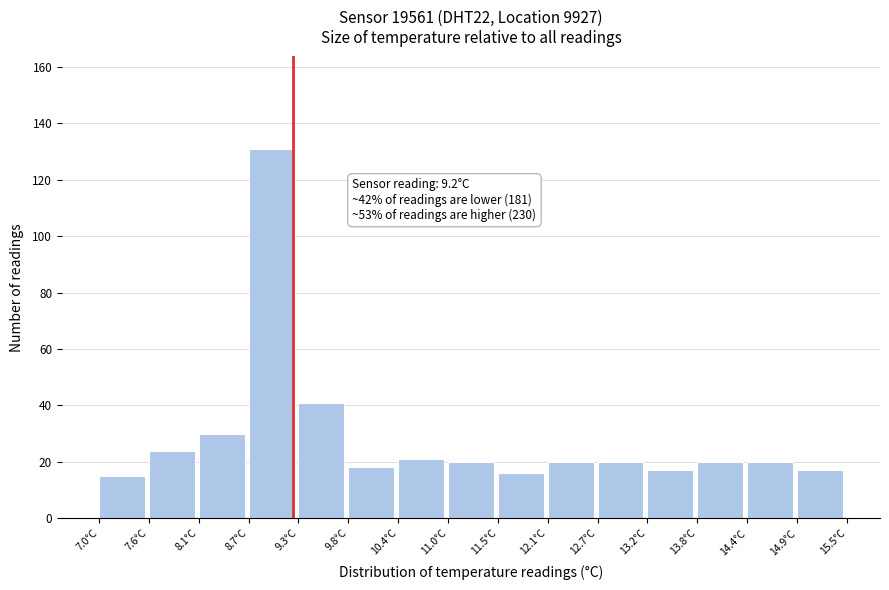

Over which range of the x-axis is the bar tallest?

8.7 to 9.3